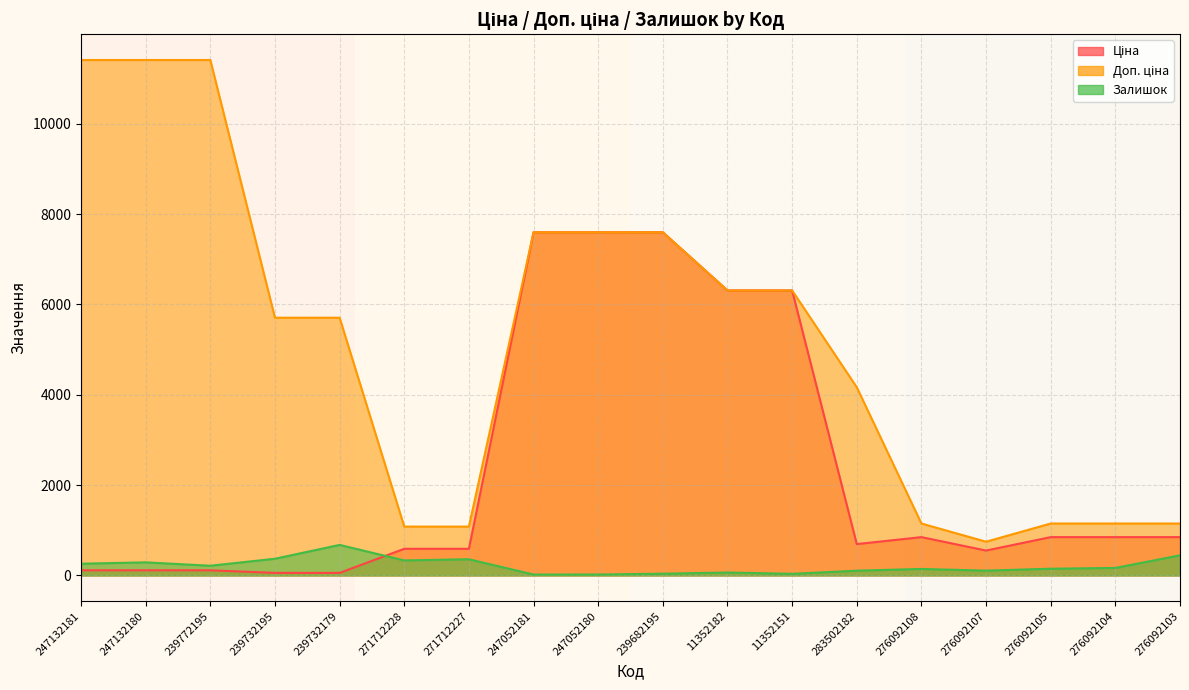

What is the label of the 9th point from the right?

239682195